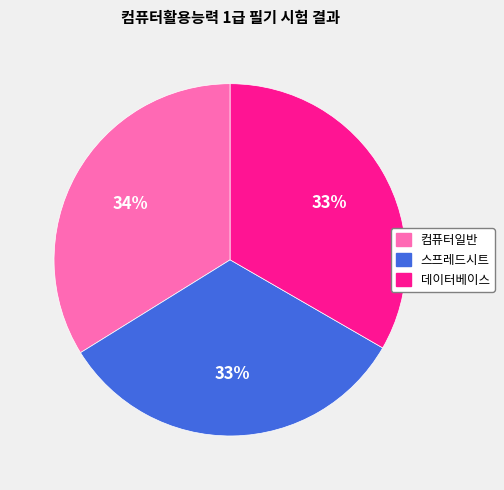

Is the sum of 데이터베이스 and 컴퓨터일반 greater than half?

Yes